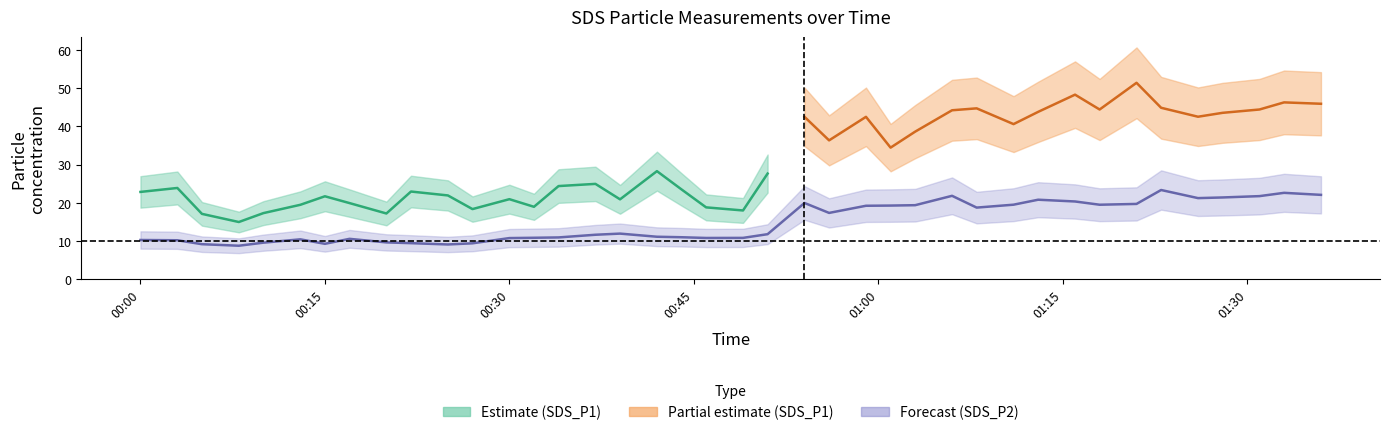

The value at 2023/09/13 00:03 is 10.2. True or false?

True